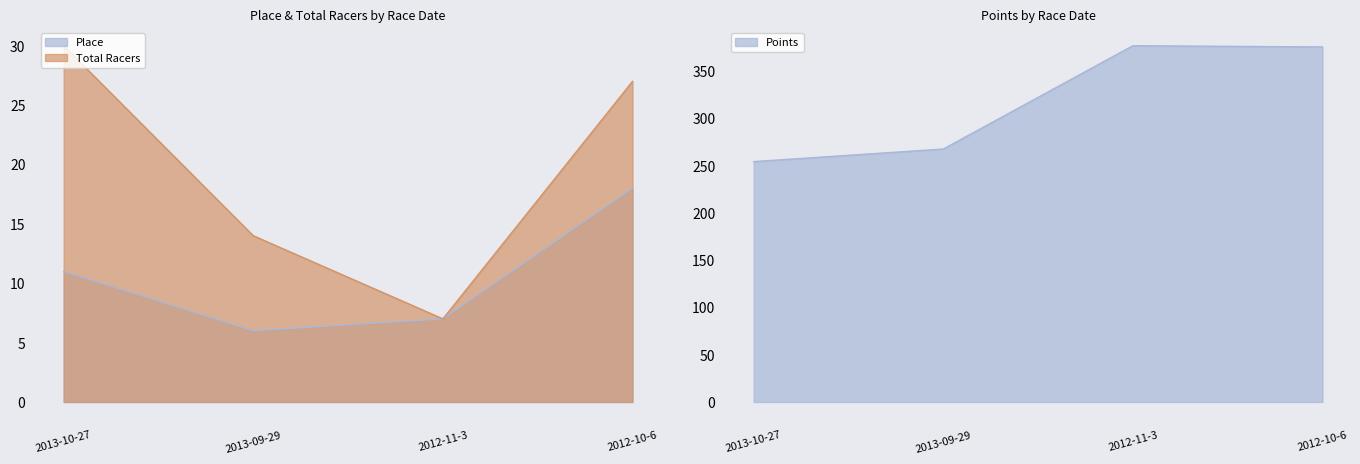

List the series in order of their peak value, highest first.

Points, Total Racers, Place